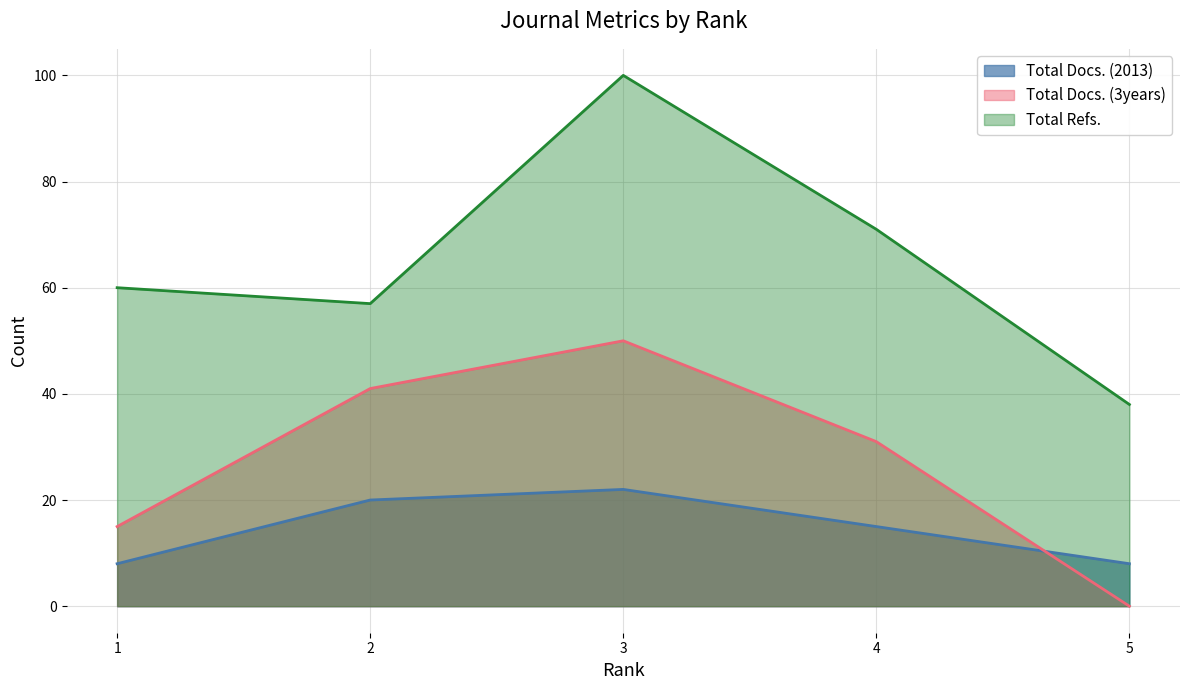

What is the difference between the maximum and minimum values in the Total Docs. (3years) series?

50